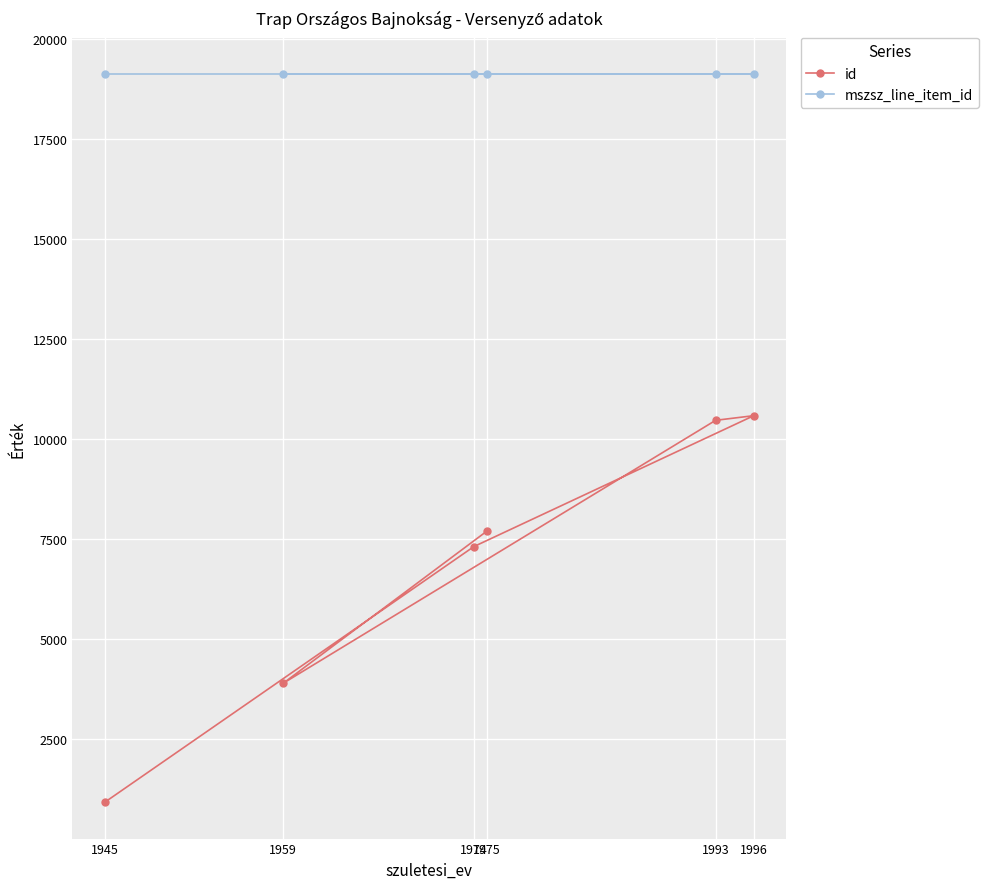

The value of mszsz_line_item_id at 1974 is 19111. True or false?

True